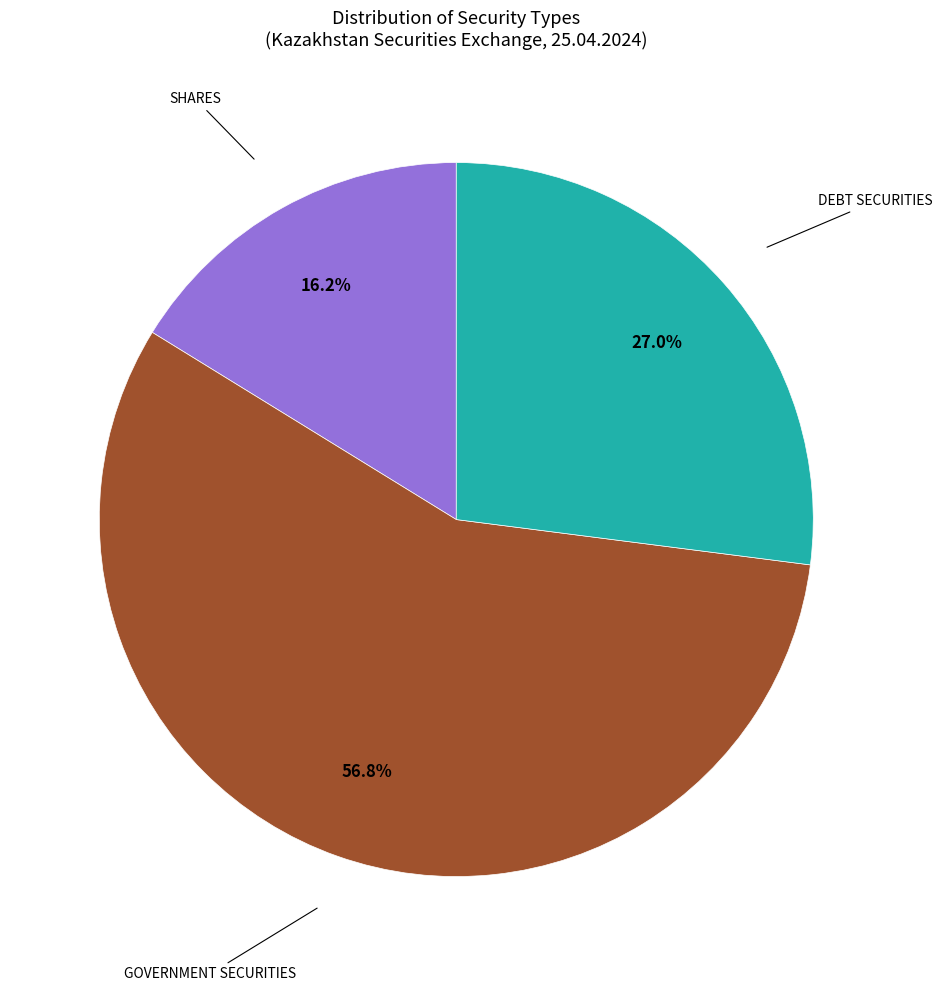

Does any single category account for the majority?

Yes